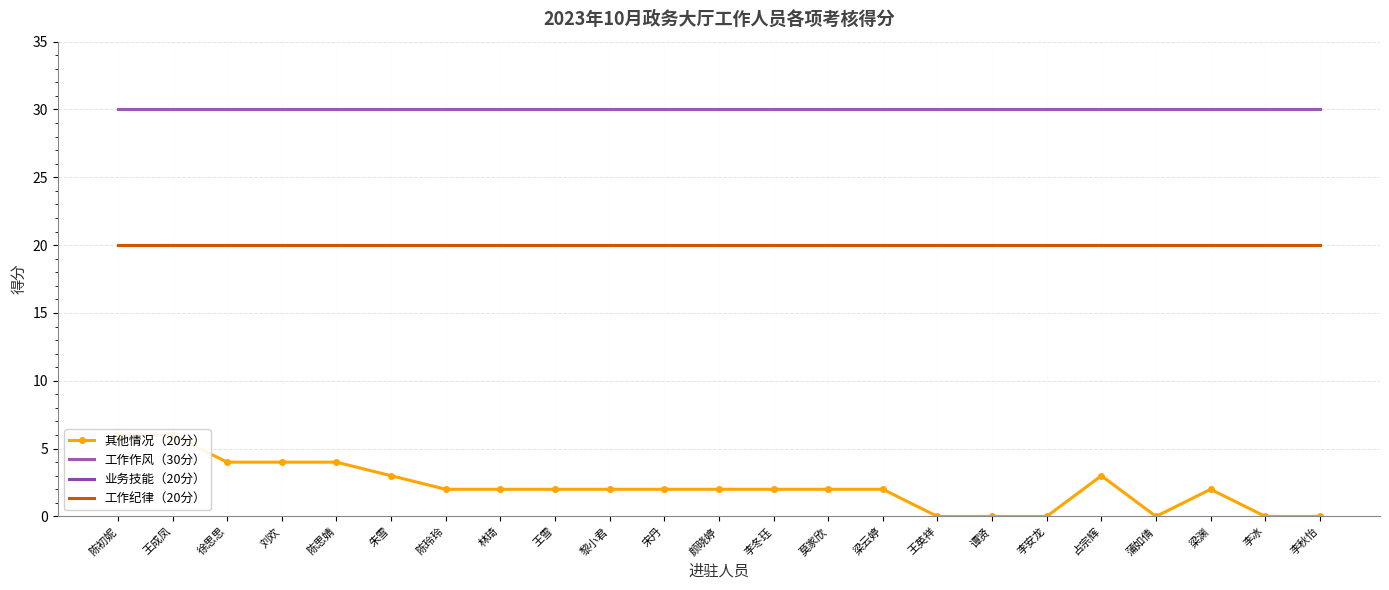

At which label does 其他情况（20分） reach its peak?

陈初妮